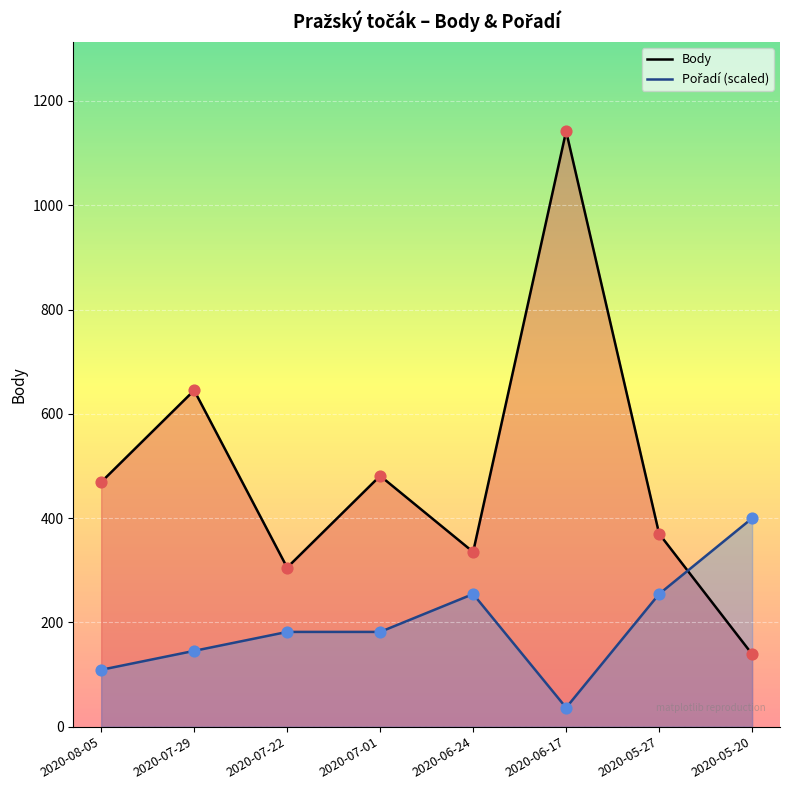

Is the value of Body at 2020-07-01 greater than the value of Pořadí (scaled) at 2020-08-05?

Yes